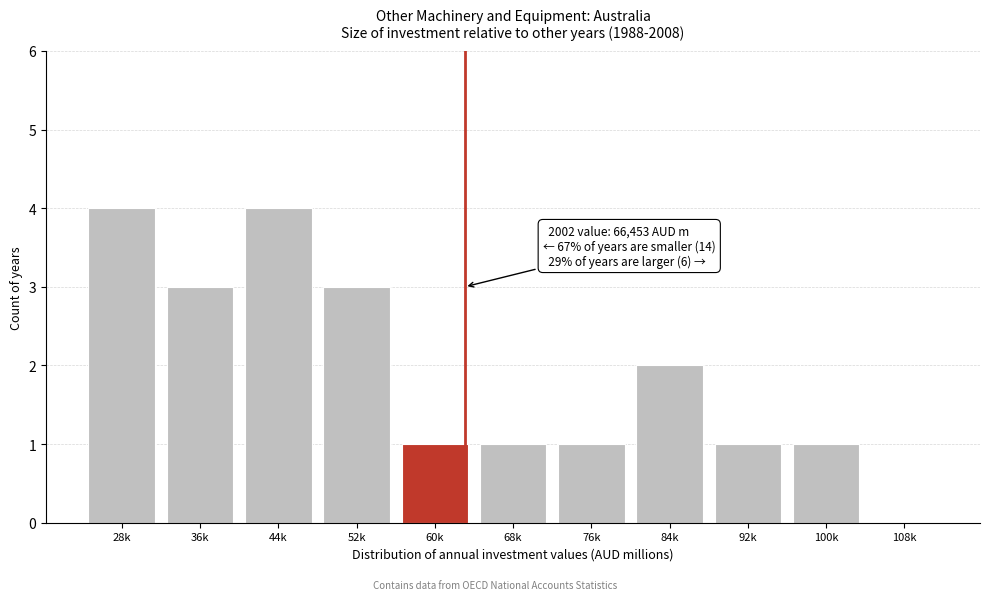

Reading right to left, what are all the values shown in this chart?

108k=0	100k=1	92k=1	84k=2	76k=1	68k=1	60k=1	52k=3	44k=4	36k=3	28k=4